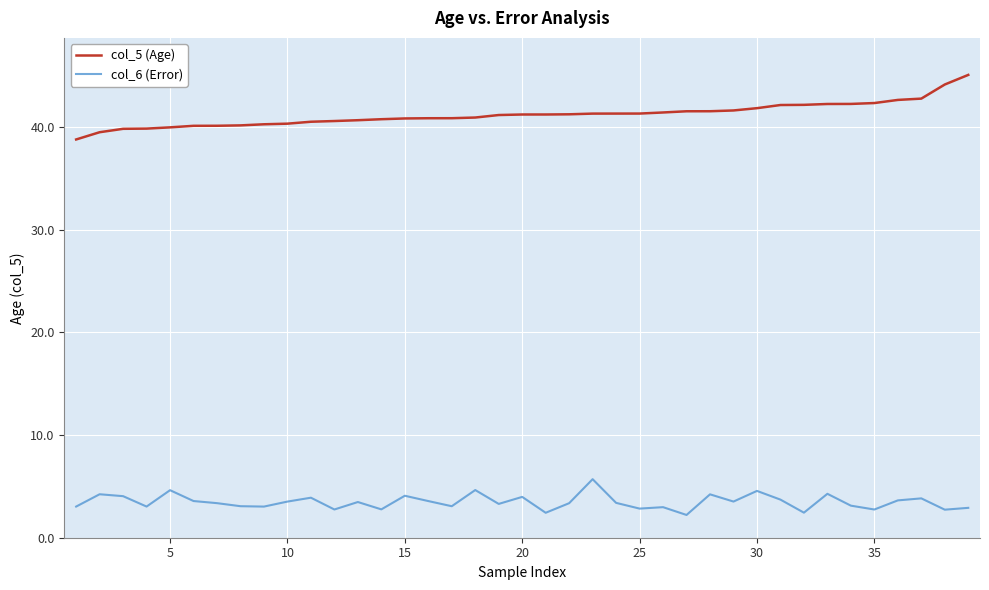

Which series has the largest total across all categories?

col_5 (Age)